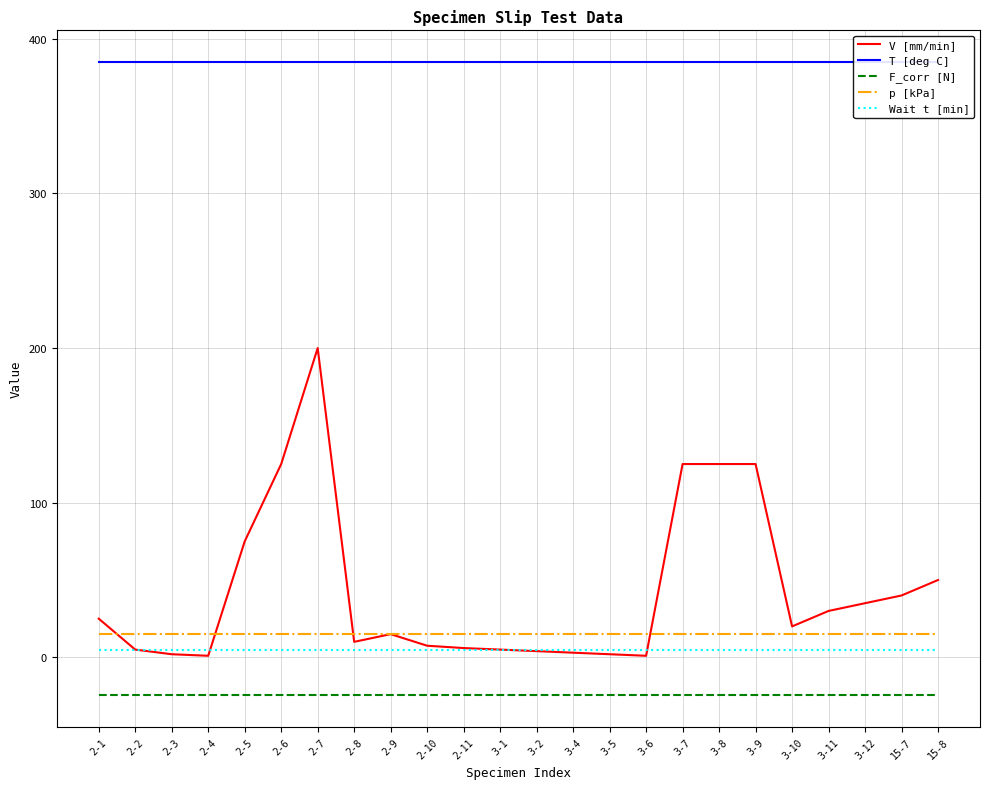

True or false: F_corr [N] and p [kPa] cross at least once.

False